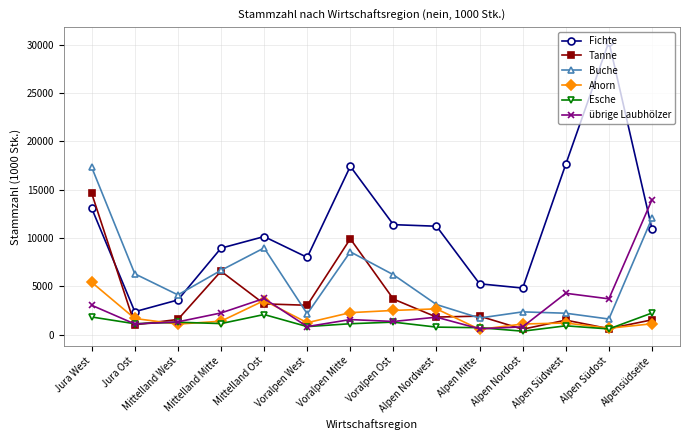

What value does the Fichte series have at Alpen Mitte, to the nearest 100?

5300